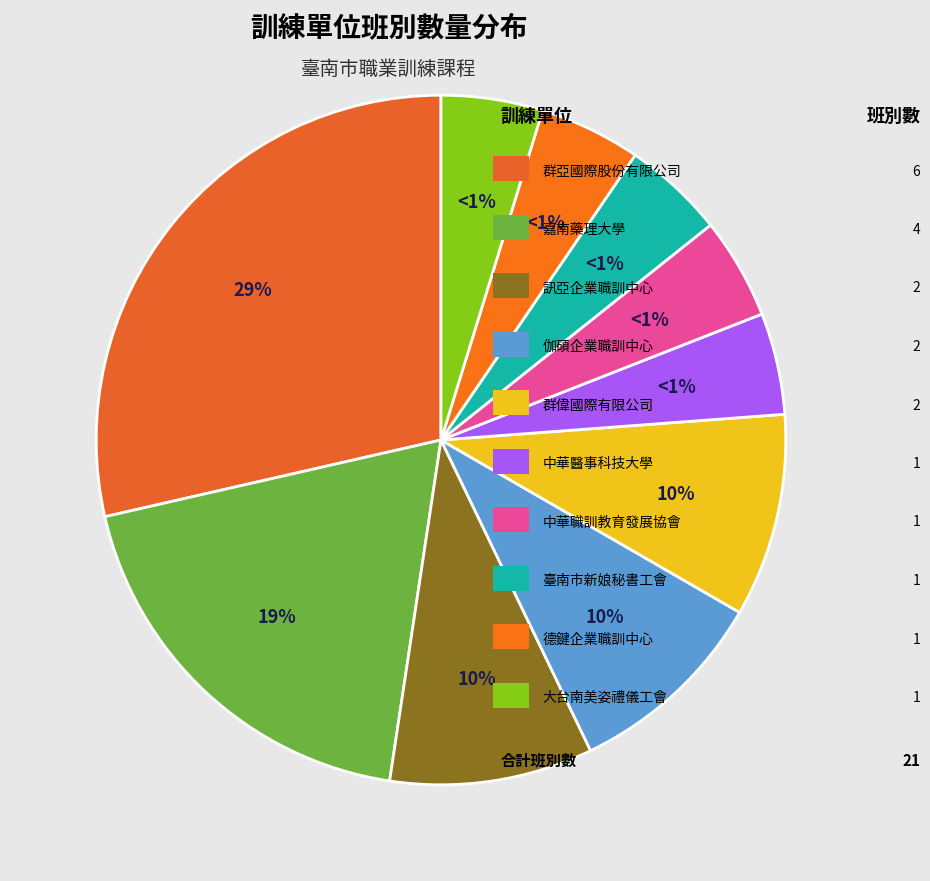

What percentage is the 社團法人中華職訓教育發展協會 slice, to the nearest percent?

5%